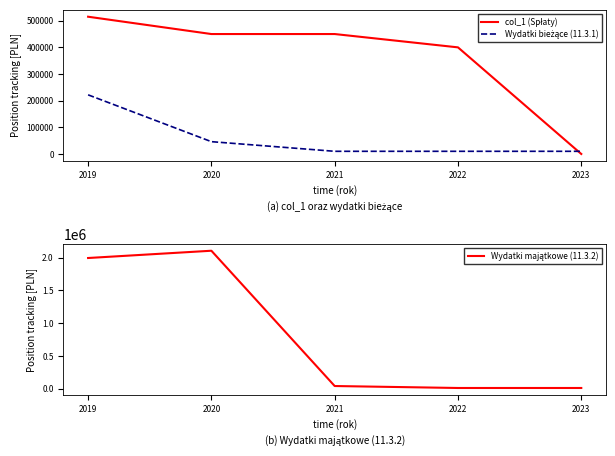

Reading left to right, extract all data points from this chart.

col_1 (Spłaty): 515000.0	450000.0	450000.0	400000.0	0.0
Wydatki bieżące (11.3.1): 221871.0	46170.0	10000.0	10000.0	10000.0
Wydatki majątkowe (11.3.2): 1993592.9	2104593.0	40000.0	10000.0	10000.0